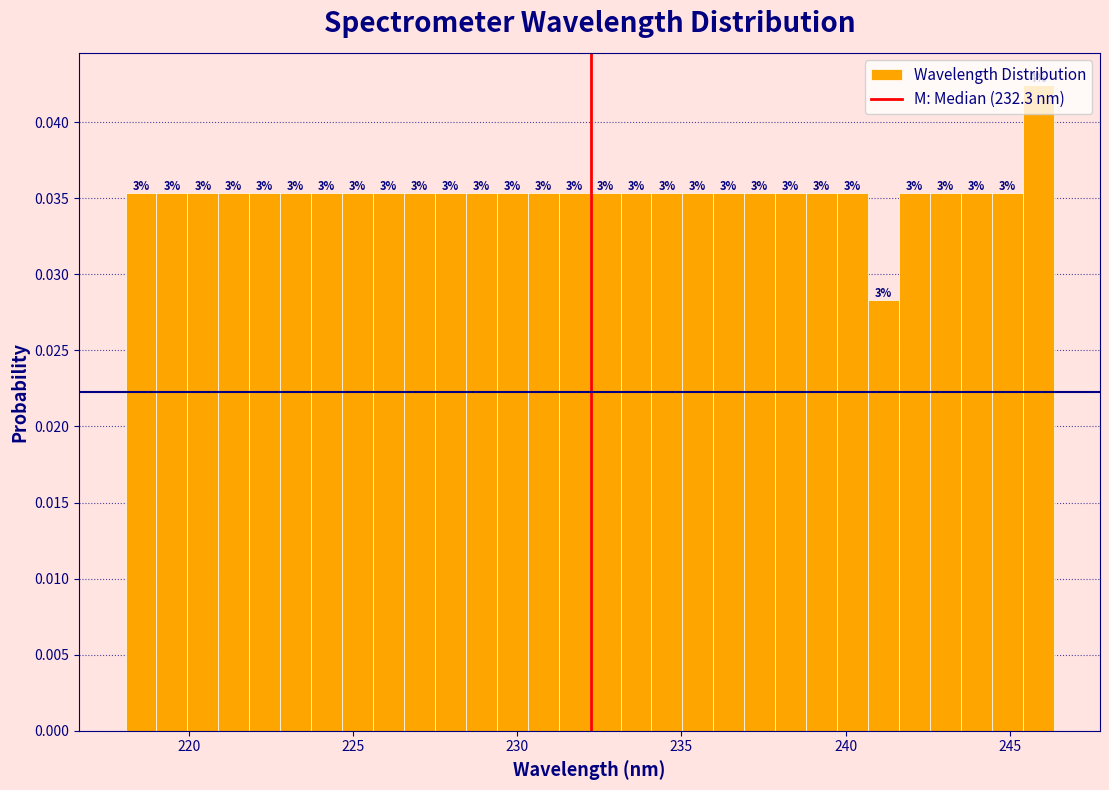

Read against the x-axis, roughly where is the centre of the tallest bar?

246.0